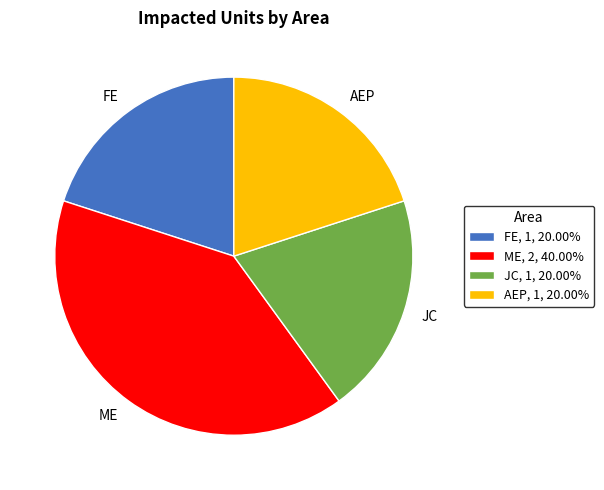

Combined, do ME and AEP account for over 50%?

Yes